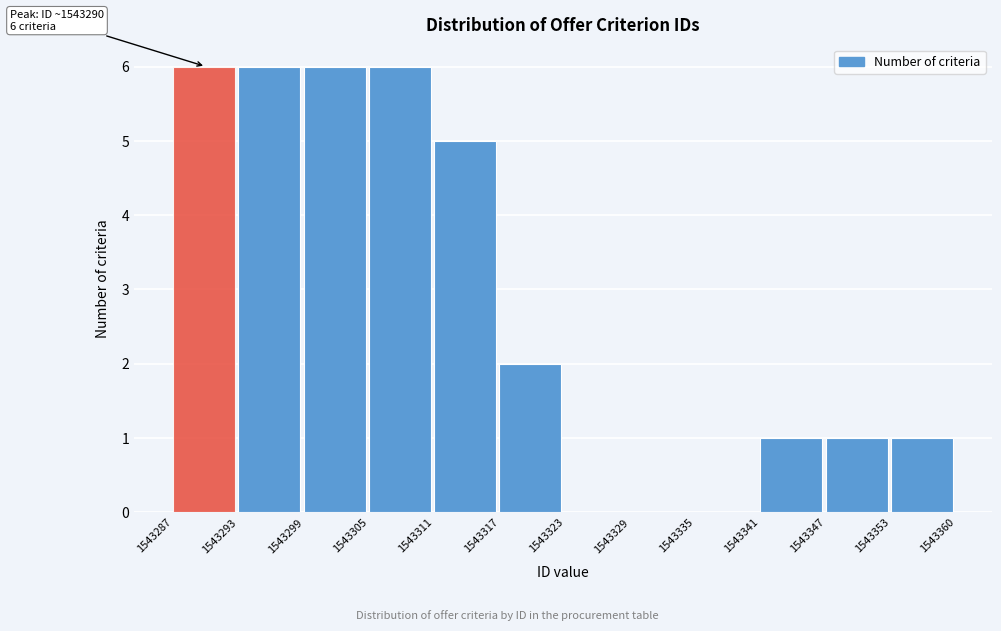

Reading left to right, extract all data points from this chart.

1543287=6	1543293=6	1543299=6	1543305=6	1543311=5	1543317=2	1543323=0	1543329=0	1543335=0	1543341=1	1543347=1	1543353=1